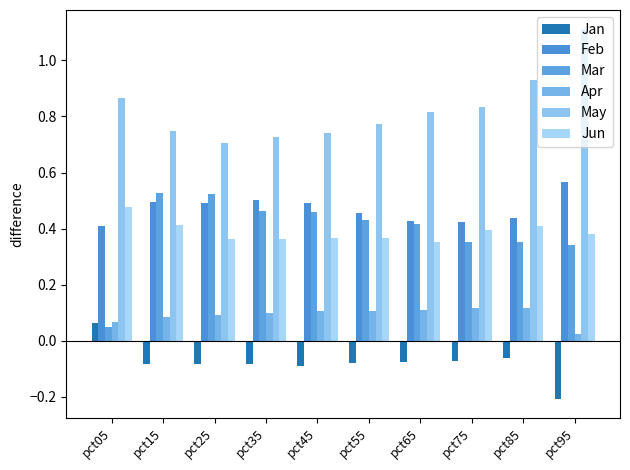

Which has a higher value, pct65 or pct45?

pct65